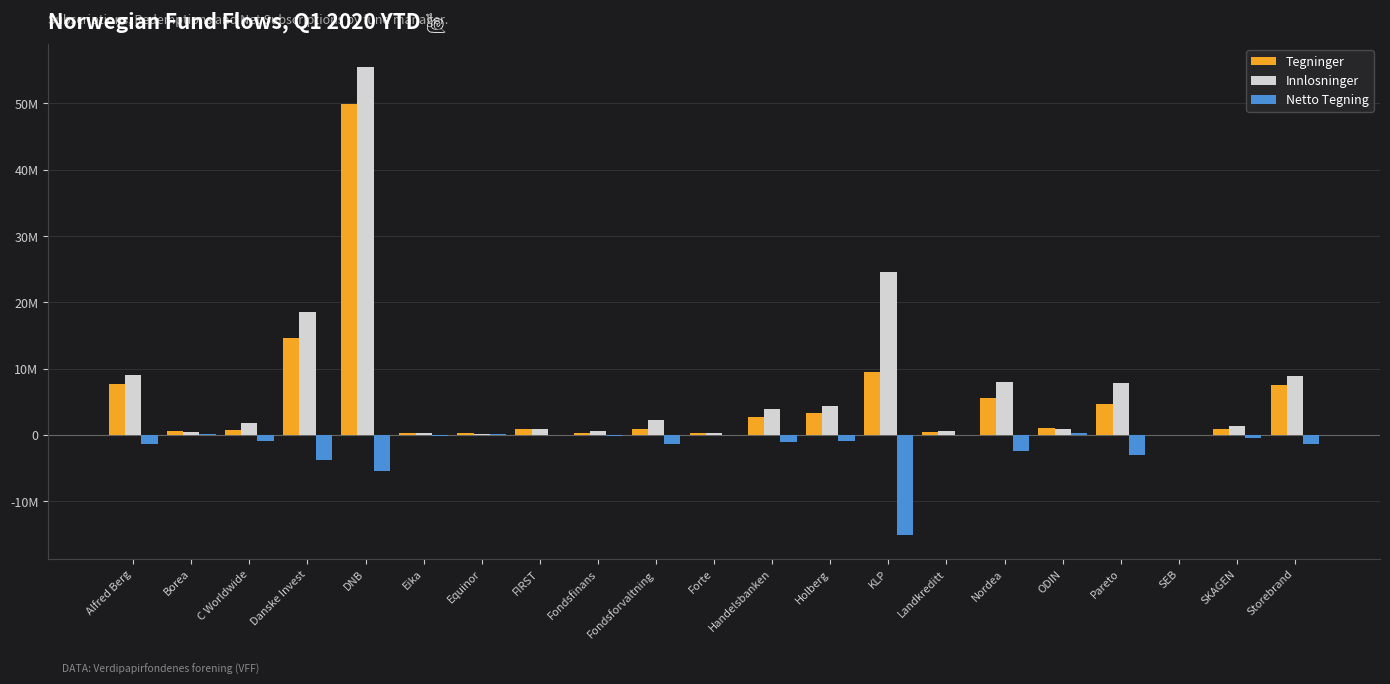

Are the bars grouped side by side (vs. stacked)?

Yes